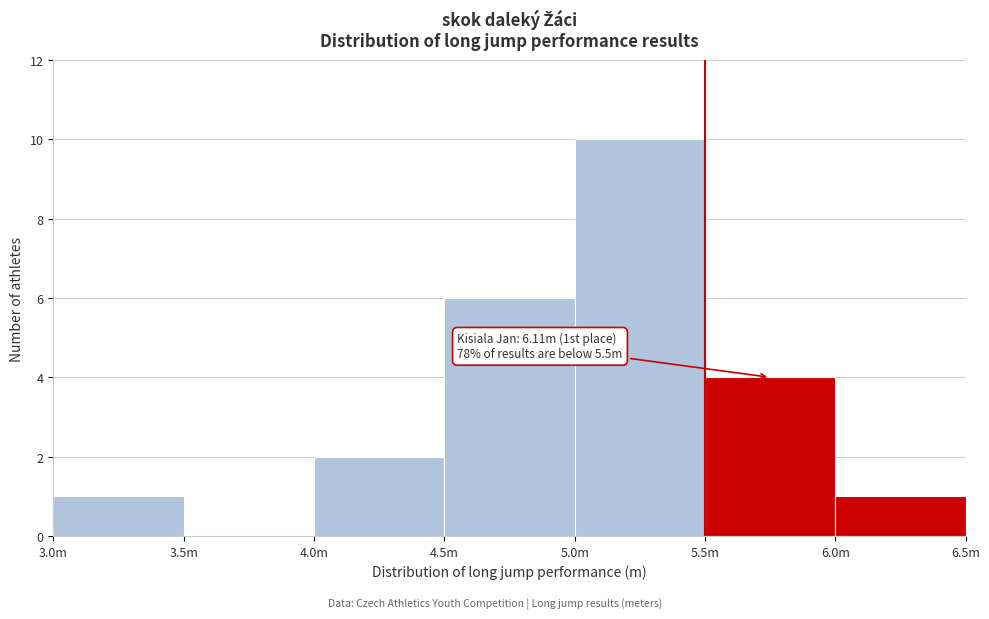

Reading left to right, extract all data points from this chart.

3.0m=1	3.5m=0	4.0m=2	4.5m=6	5.0m=10	5.5m=4	6.0m=1